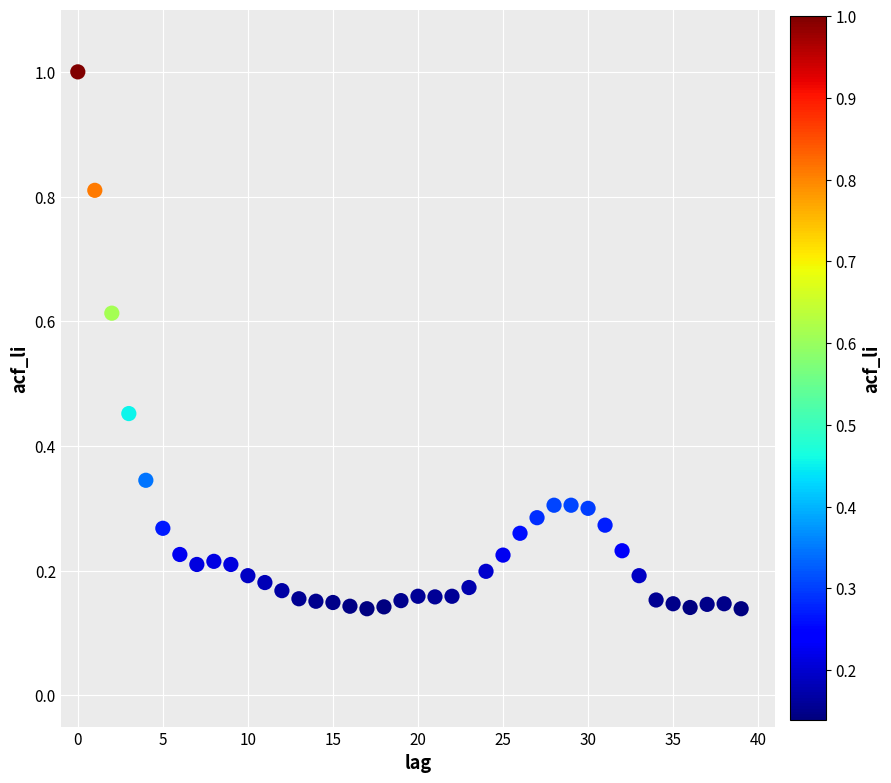

What is the range of Y values (max minus min)?

0.9